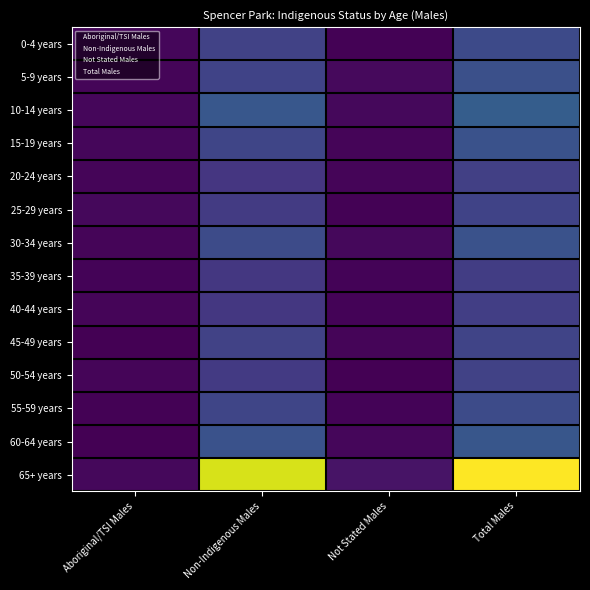

What is the total value across all series at Not Stated Males?

89